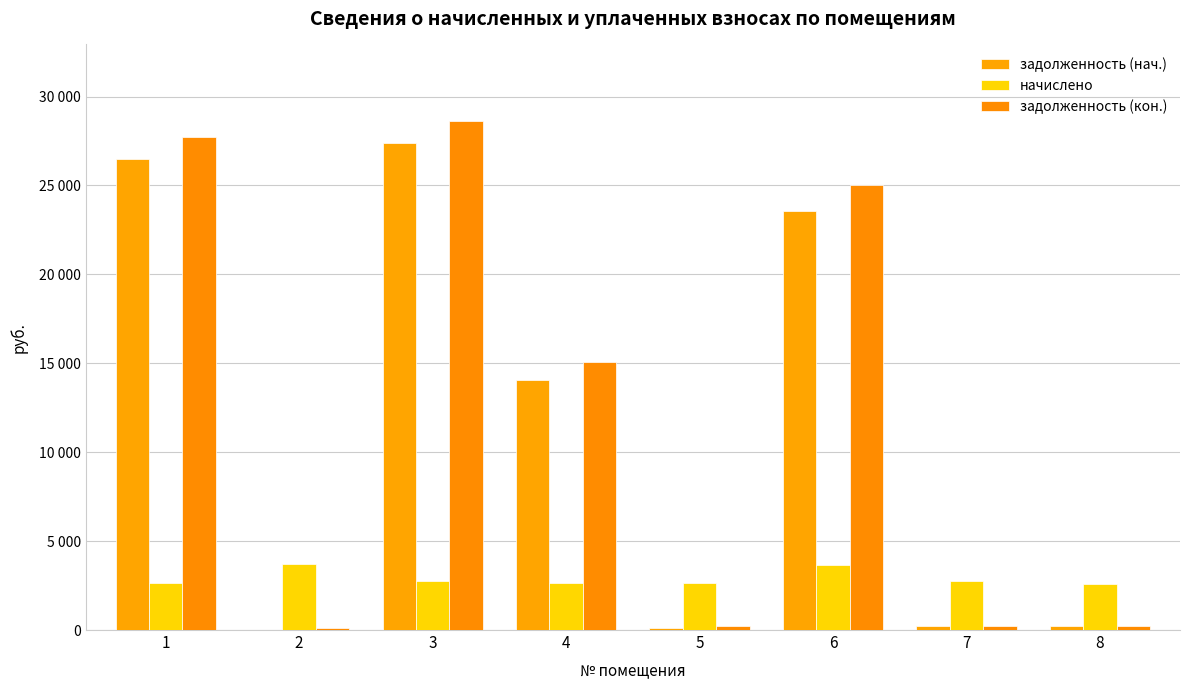

Read the задолженность (нач.) value at 6.

23585.6